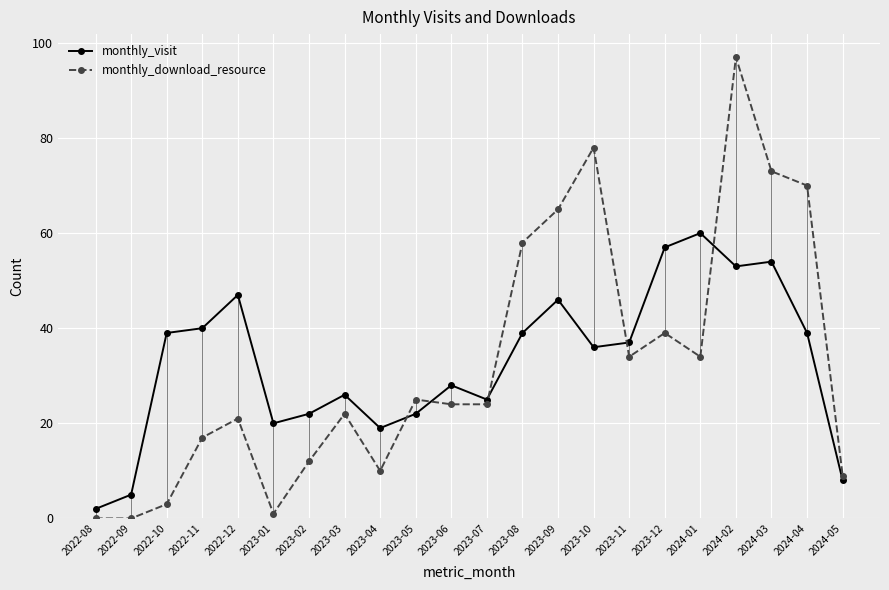

Reading right to left, what are all the values shown in this chart?

monthly_visit: 2024-05=8	2024-04=39	2024-03=54	2024-02=53	2024-01=60	2023-12=57	2023-11=37	2023-10=36	2023-09=46	2023-08=39	2023-07=25	2023-06=28	2023-05=22	2023-04=19	2023-03=26	2023-02=22	2023-01=20	2022-12=47	2022-11=40	2022-10=39	2022-09=5	2022-08=2
monthly_download_resource: 2024-05=9	2024-04=70	2024-03=73	2024-02=97	2024-01=34	2023-12=39	2023-11=34	2023-10=78	2023-09=65	2023-08=58	2023-07=24	2023-06=24	2023-05=25	2023-04=10	2023-03=22	2023-02=12	2023-01=1	2022-12=21	2022-11=17	2022-10=3	2022-09=0	2022-08=0